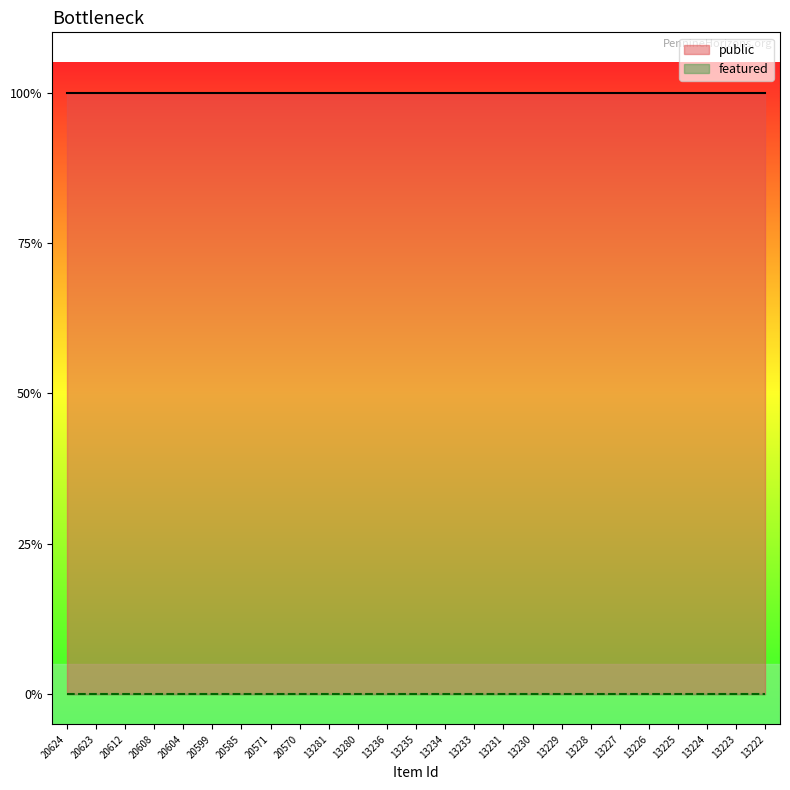

True or false: public and featured cross at least once.

False